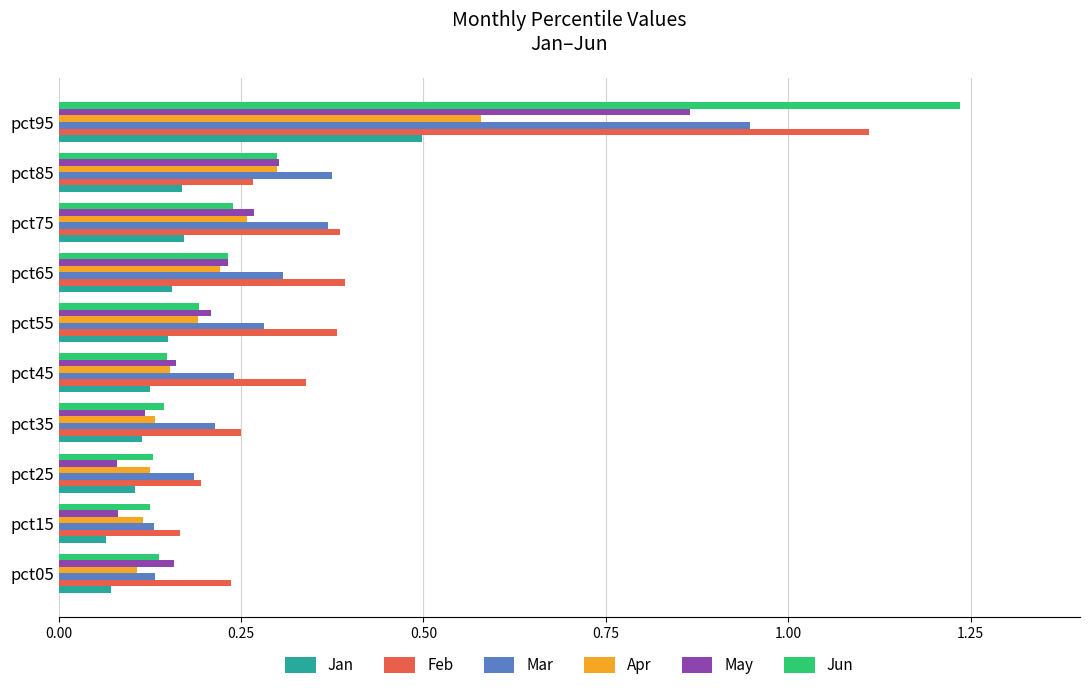

Which series changed the most between pct25 and pct55?

Feb